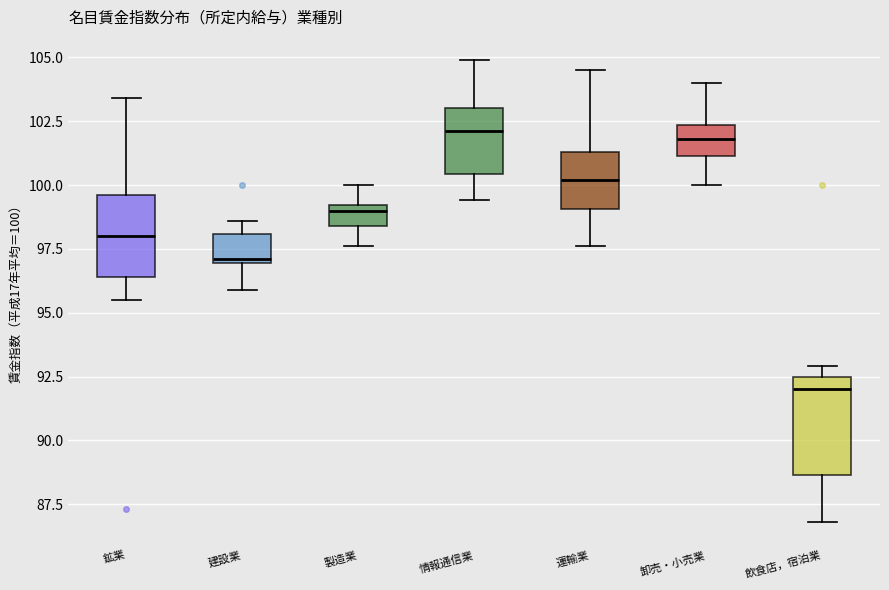

Reading left to right, transcribe this box plot: for each box, give where its median line is, the range the box spans, and where its two whiskers end, as read against the y-axis. The values are not printed on the chart, so give them approximately, as read against the axis.

鉱業: median 98.0, box 96.5 to 99.5, whiskers 95.5 to 103.5
建設業: median 97.0, box 97.0 to 98.0, whiskers 96.0 to 98.5
製造業: median 99.0 (just below the box's upper edge), box 98.5 to 99.0, whiskers 97.5 to 100.0
情報通信業: median 102.0, box 100.5 to 103.0, whiskers 99.5 to 105.0
運輸業: median 100.0, box 99.0 to 101.5, whiskers 97.5 to 104.5
卸売・小売業: median 102.0, box 101.0 to 102.5, whiskers 100.0 to 104.0
飲食店，宿泊業: median 92.0, box 88.5 to 92.5, whiskers 87.0 to 93.0